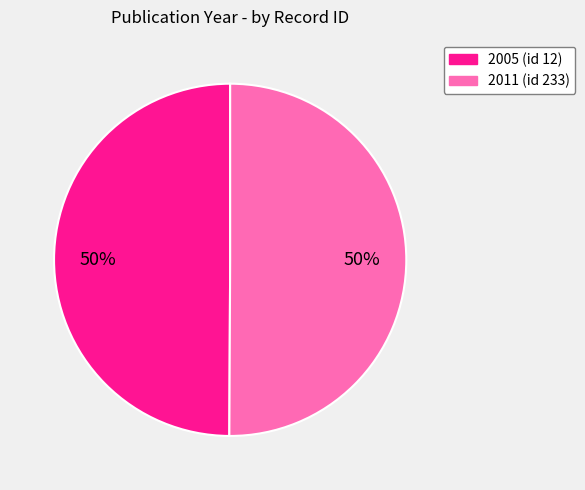

To the nearest percent, what is the average slice percentage?

50%